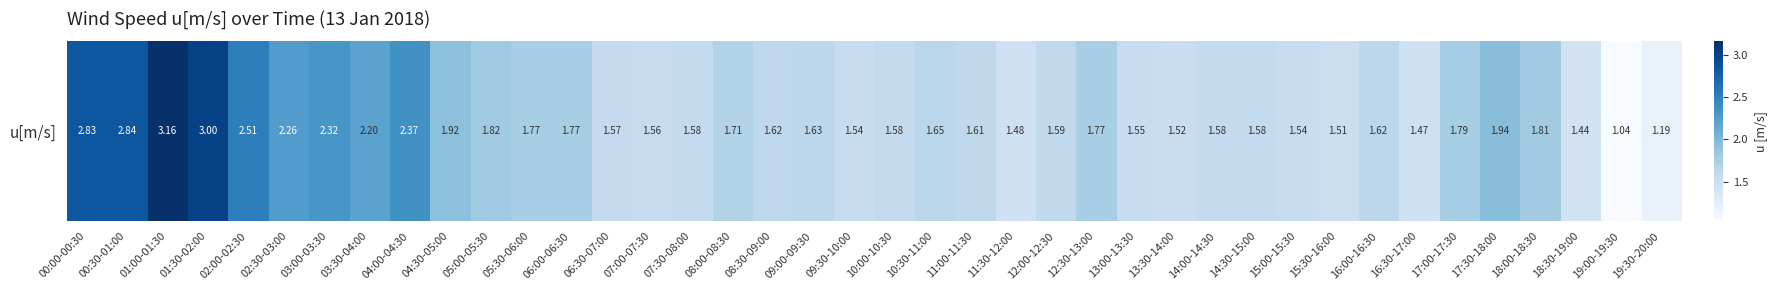

Reading right to left, transcribe all the data shown in this chart.

19:30-20:00=1.2	19:00-19:30=1.0	18:30-19:00=1.4	18:00-18:30=1.8	17:30-18:00=1.9	17:00-17:30=1.8	16:30-17:00=1.5	16:00-16:30=1.6	15:30-16:00=1.5	15:00-15:30=1.5	14:30-15:00=1.6	14:00-14:30=1.6	13:30-14:00=1.5	13:00-13:30=1.5	12:30-13:00=1.8	12:00-12:30=1.6	11:30-12:00=1.5	11:00-11:30=1.6	10:30-11:00=1.6	10:00-10:30=1.6	09:30-10:00=1.5	09:00-09:30=1.6	08:30-09:00=1.6	08:00-08:30=1.7	07:30-08:00=1.6	07:00-07:30=1.6	06:30-07:00=1.6	06:00-06:30=1.8	05:30-06:00=1.8	05:00-05:30=1.8	04:30-05:00=1.9	04:00-04:30=2.4	03:30-04:00=2.2	03:00-03:30=2.3	02:30-03:00=2.3	02:00-02:30=2.5	01:30-02:00=3.0	01:00-01:30=3.2	00:30-01:00=2.8	00:00-00:30=2.8